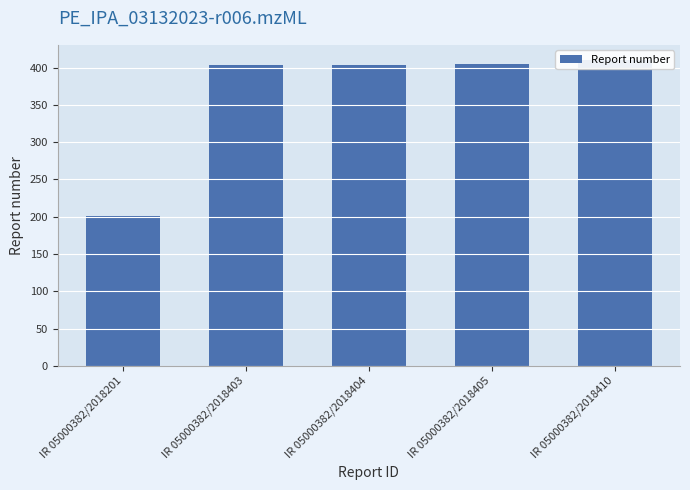

Reading right to left, extract all data points from this chart.

410	405	404	403	201